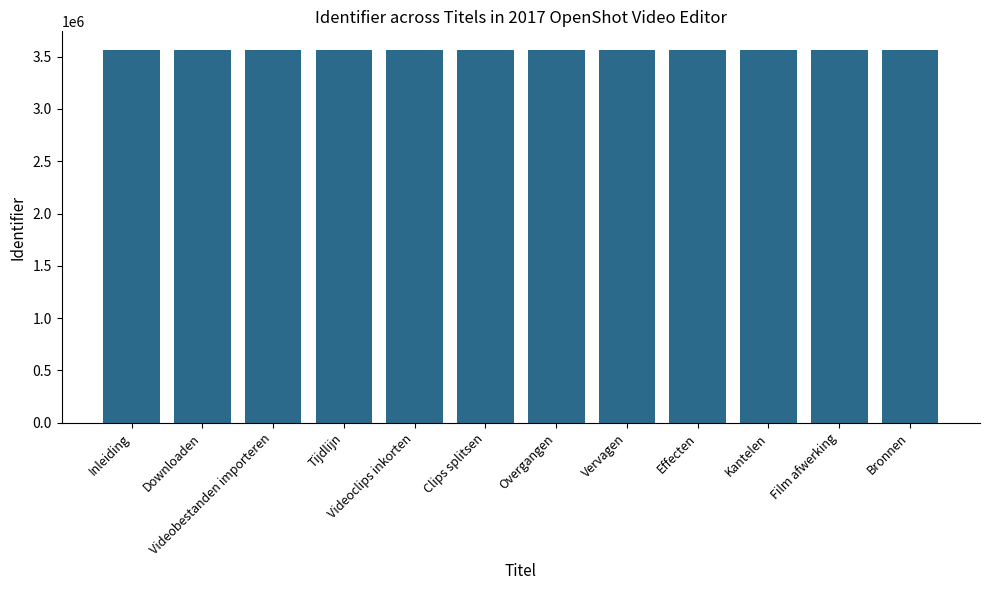

Approximately how many times larger is the value at Overgangen compared to Kantelen?

1.0